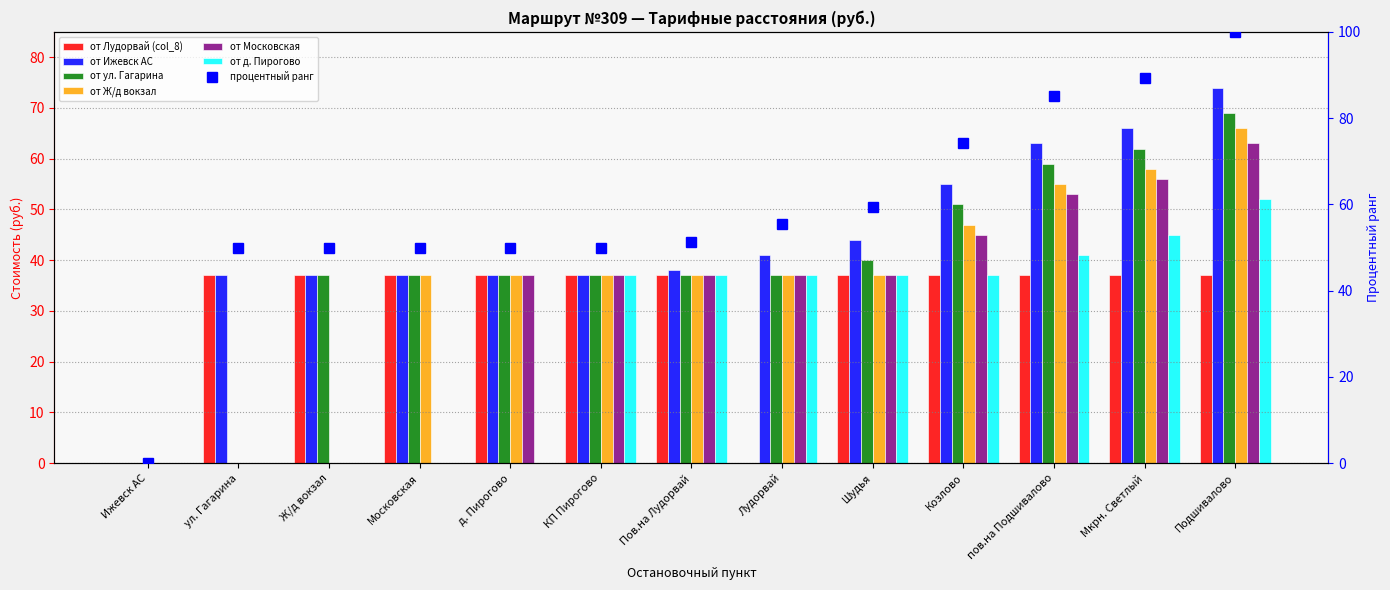

Reading right to left, list all the values displayed in this chart.

от Лудорвай (col_8): 37	37	37	37	37	0	37	37	37	37	37	37	0
от Ижевск АС: 74	66	63	55	44	41	38	37	37	37	37	37	0
от ул. Гагарина: 69	62	59	51	40	37	37	37	37	37	37	0	0
от Ж/д вокзал: 66	58	55	47	37	37	37	37	37	37	0	0	0
от Московская: 63	56	53	45	37	37	37	37	37	0	0	0	0
от д. Пирогово: 52	45	41	37	37	37	37	37	0	0	0	0	0